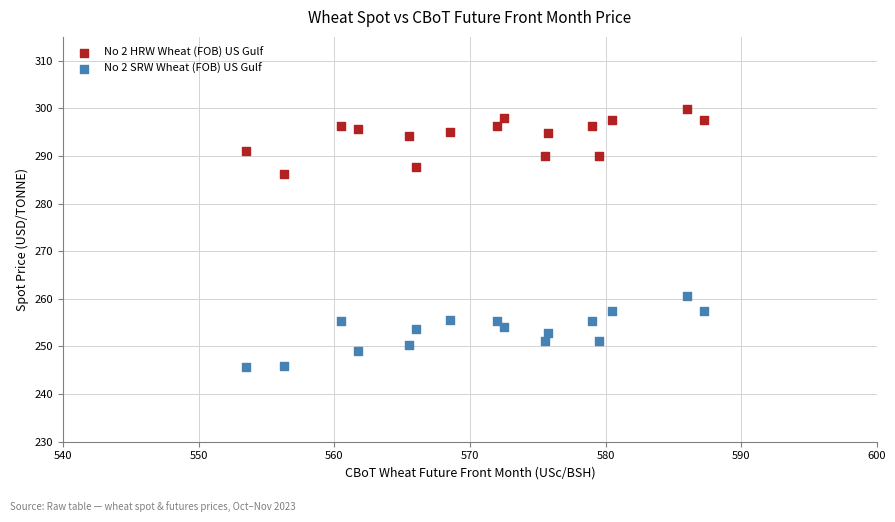

Across all series, what Y value is closest to 272?

260.5